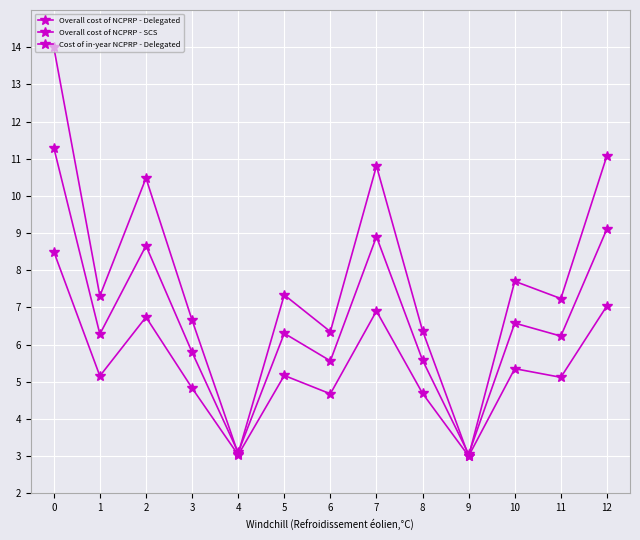

How many lines are shown in the chart?

3